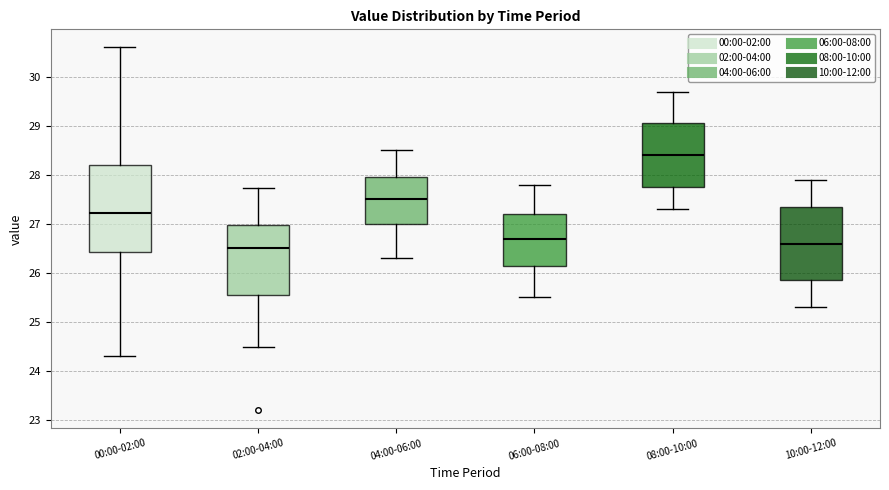

Reading left to right, transcribe this box plot: for each box, give where its median line is, the range the box spans, and where its two whiskers end, as read against the y-axis. The values are not printed on the chart, so give them approximately, as read against the axis.

00:00-02:00: median 27.2, box 26.4 to 28.2, whiskers 24.3 to 30.6
02:00-04:00: median 26.5, box 25.6 to 27.0, whiskers 24.5 to 27.7
04:00-06:00: median 27.5, box 27.0 to 28.0, whiskers 26.3 to 28.5
06:00-08:00: median 26.7, box 26.2 to 27.2, whiskers 25.5 to 27.8
08:00-10:00: median 28.4, box 27.8 to 29.1, whiskers 27.3 to 29.7
10:00-12:00: median 26.6, box 25.9 to 27.4, whiskers 25.3 to 27.9